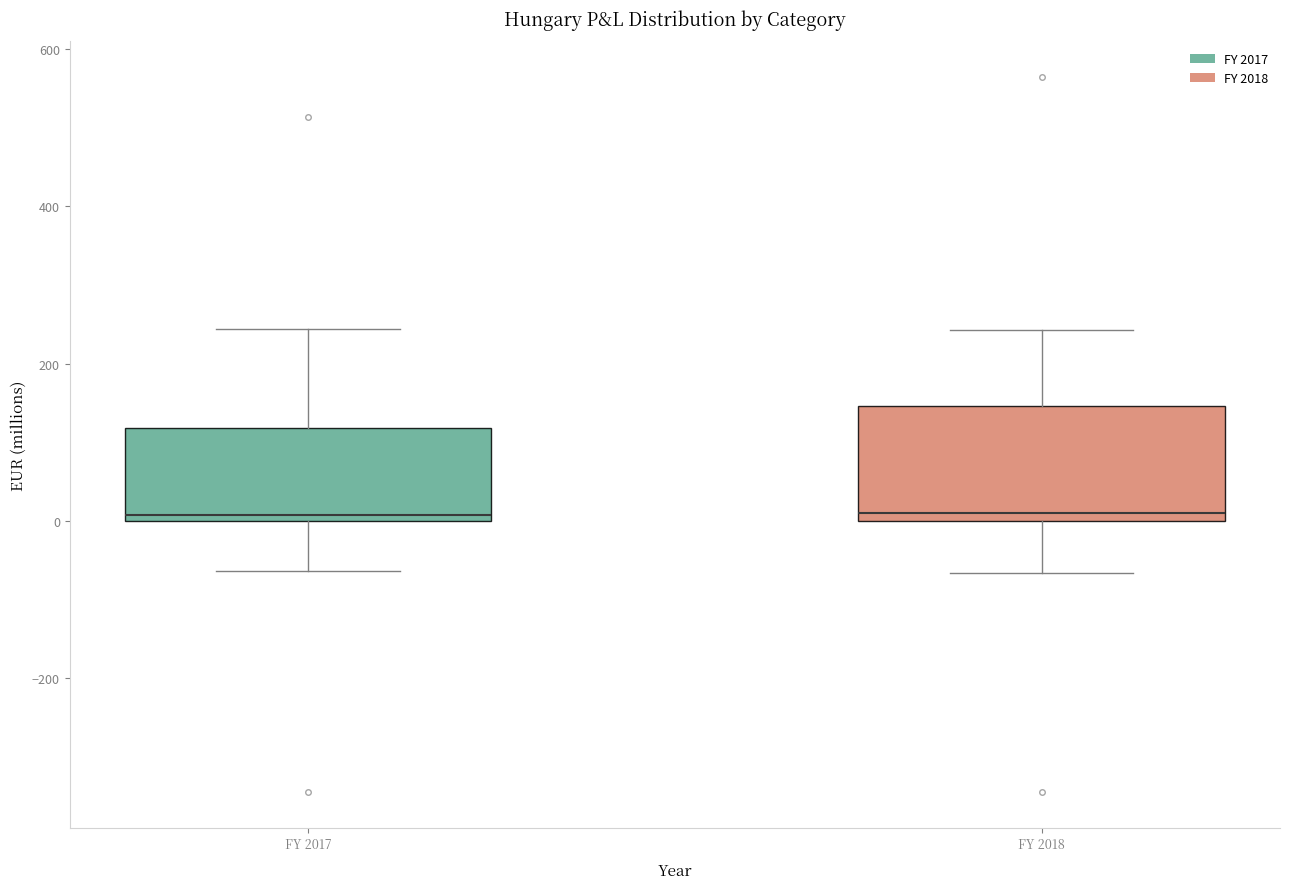

Where is the upper edge of the box for FY 2018 on the y-axis? The values are not printed on the chart, so give them approximately, as read against the axis.

140